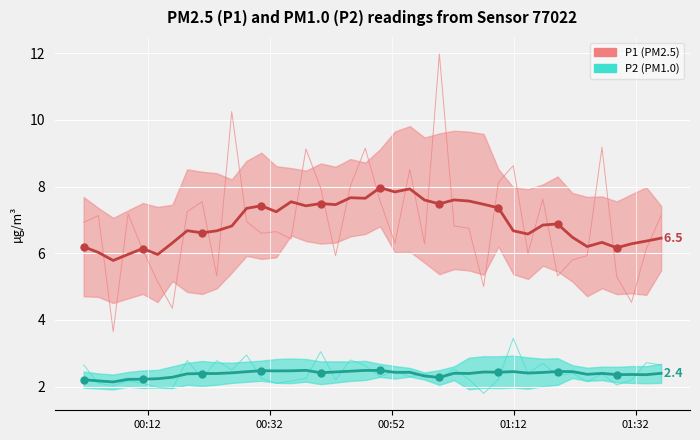

What is the minimum value shown in the chart?

1.8